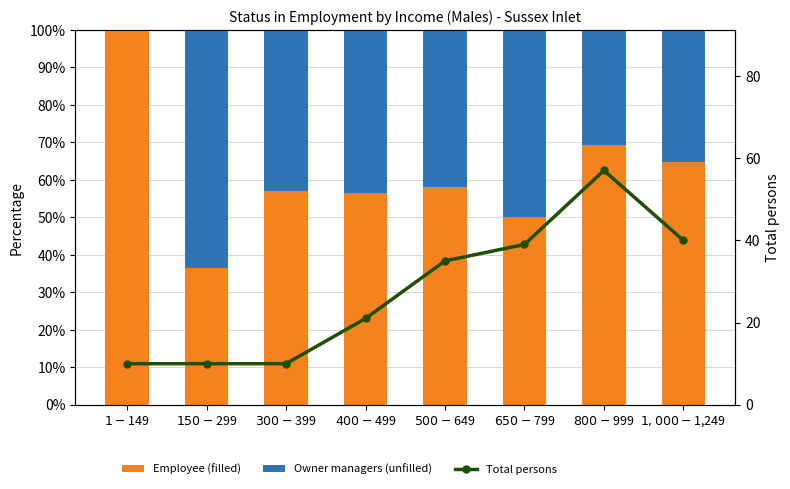

What is the label of the 5th bar from the right?

$400-$499